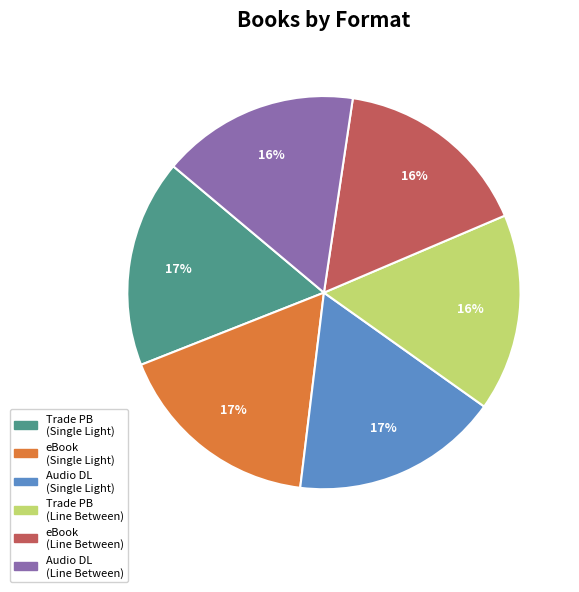

Is it true that Audio DL (Single Light) is 29% of the pie?

False